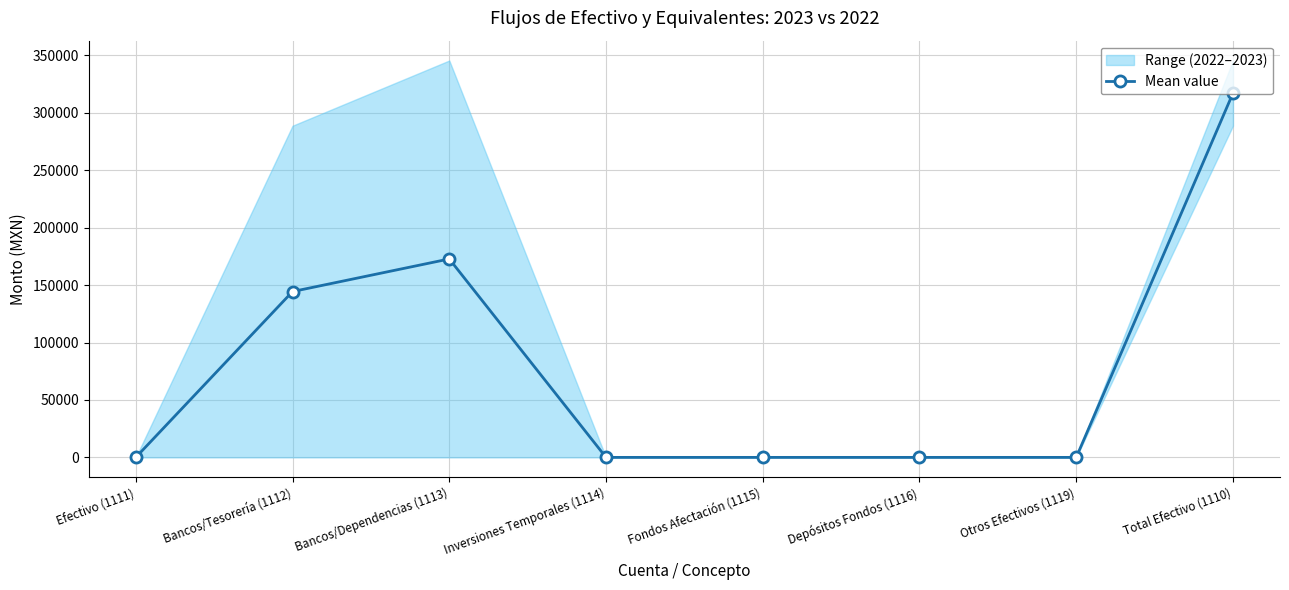

At which category does the chart reach its minimum across all series?

Efectivo (1111)